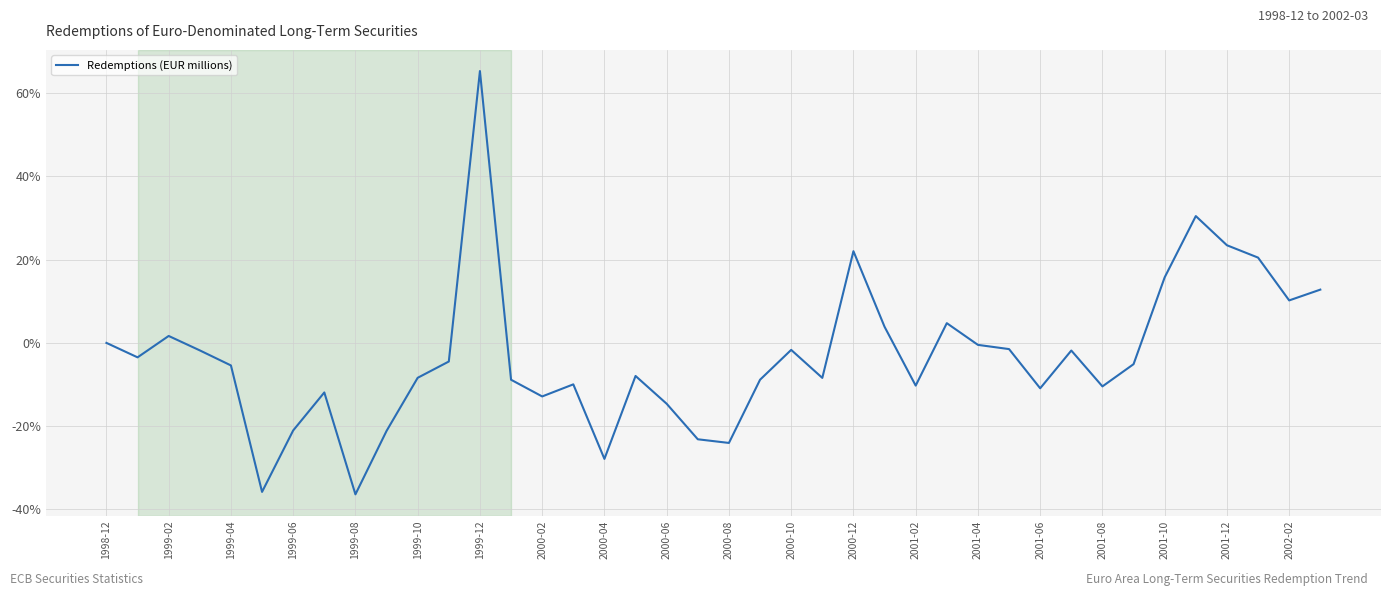

What is the difference between the maximum and minimum values?

101.7